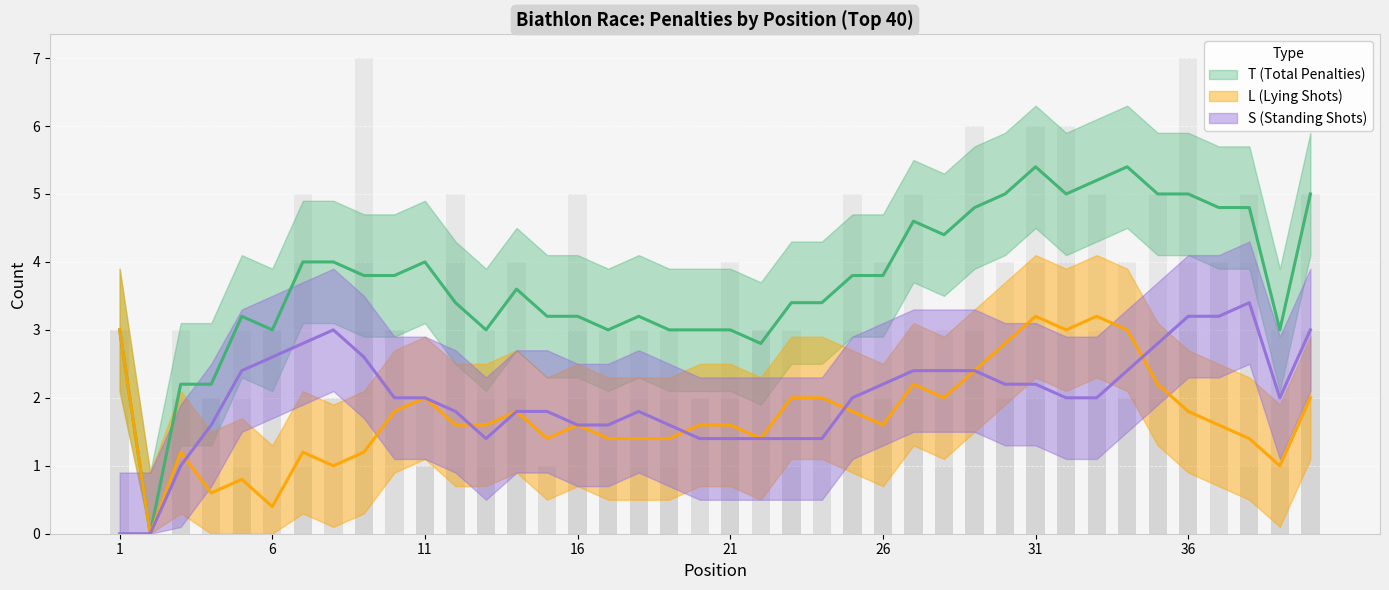

What are all the series names shown in the legend?

T (Total Penalties), L (Lying Shots), S (Standing Shots)